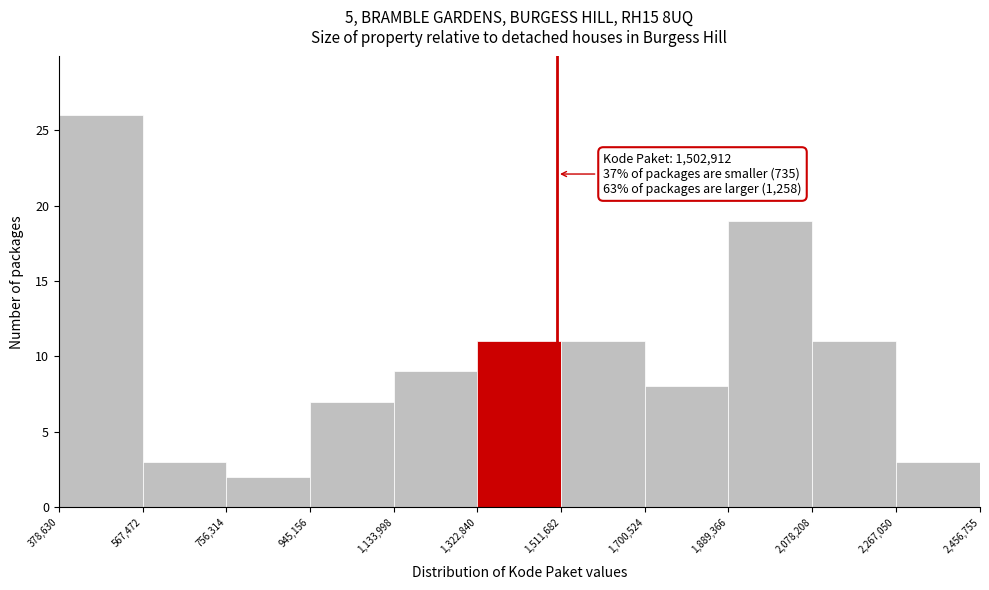

Which range on the x-axis has the tallest bar?

378,630 to 567,472